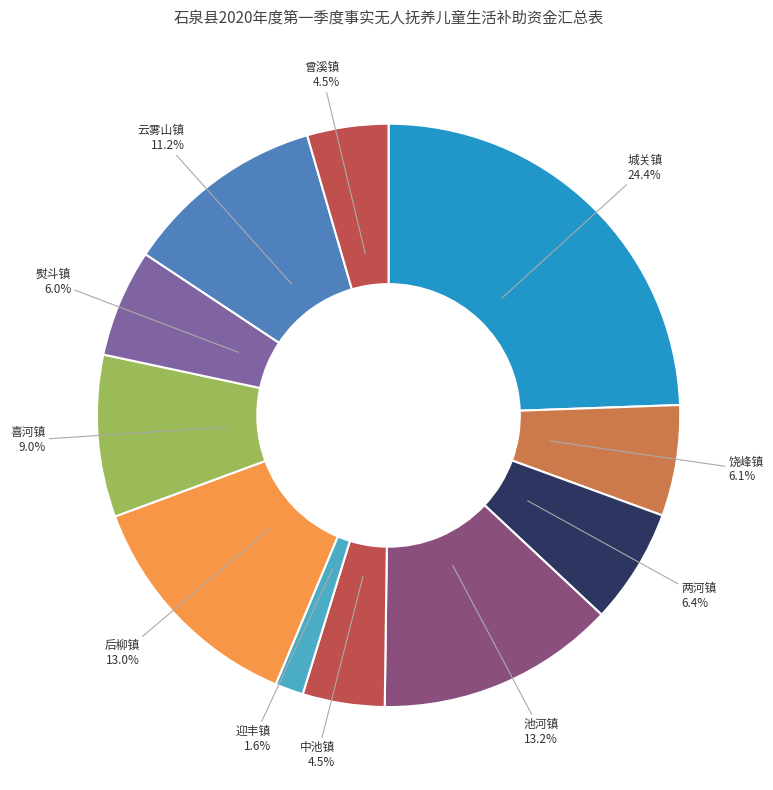

What is the largest slice in the pie chart?

城关镇